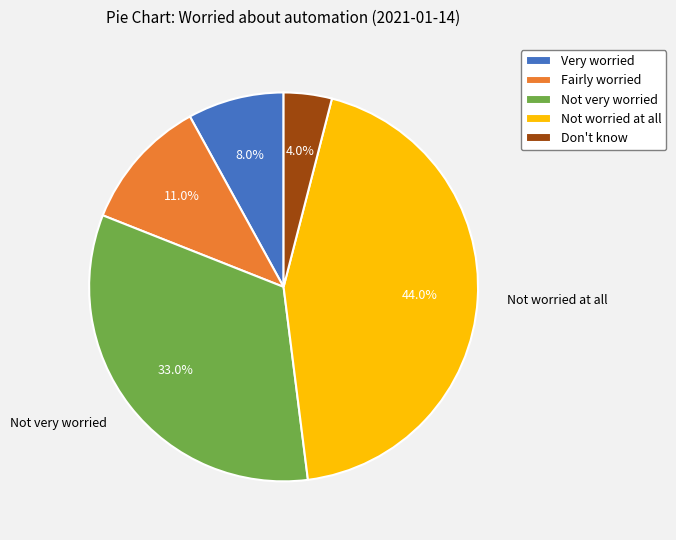

Does any single category account for the majority?

No